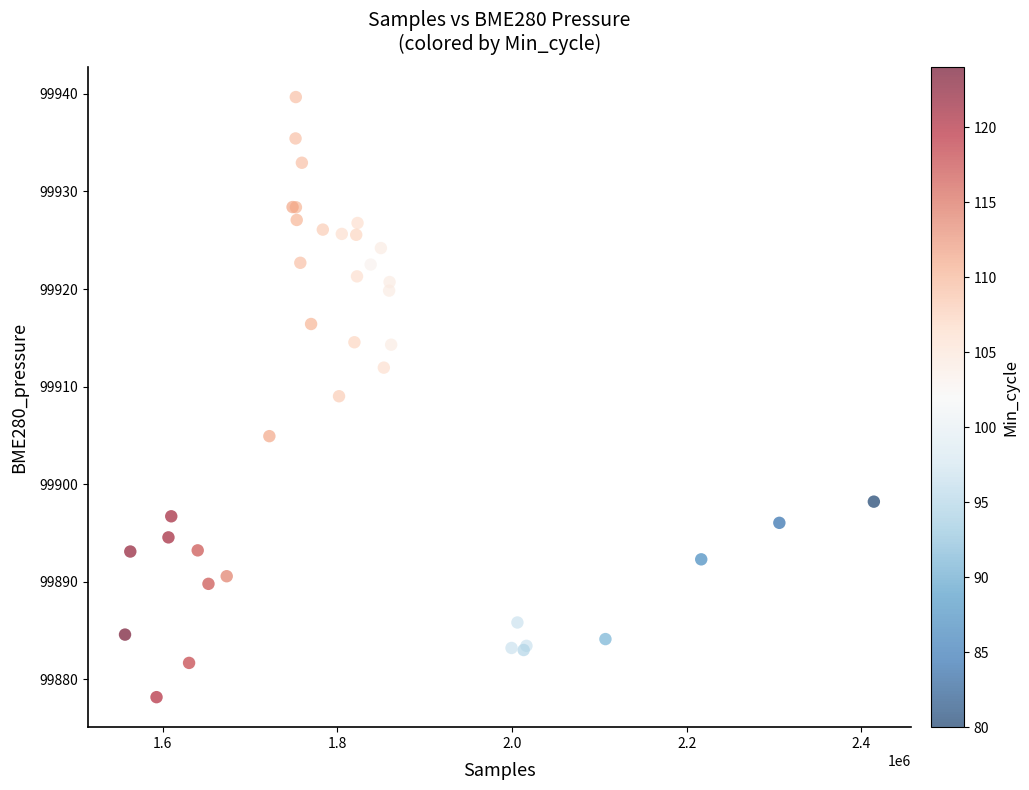

What Y value in the scatter plot is closest to 99908?

99909.0